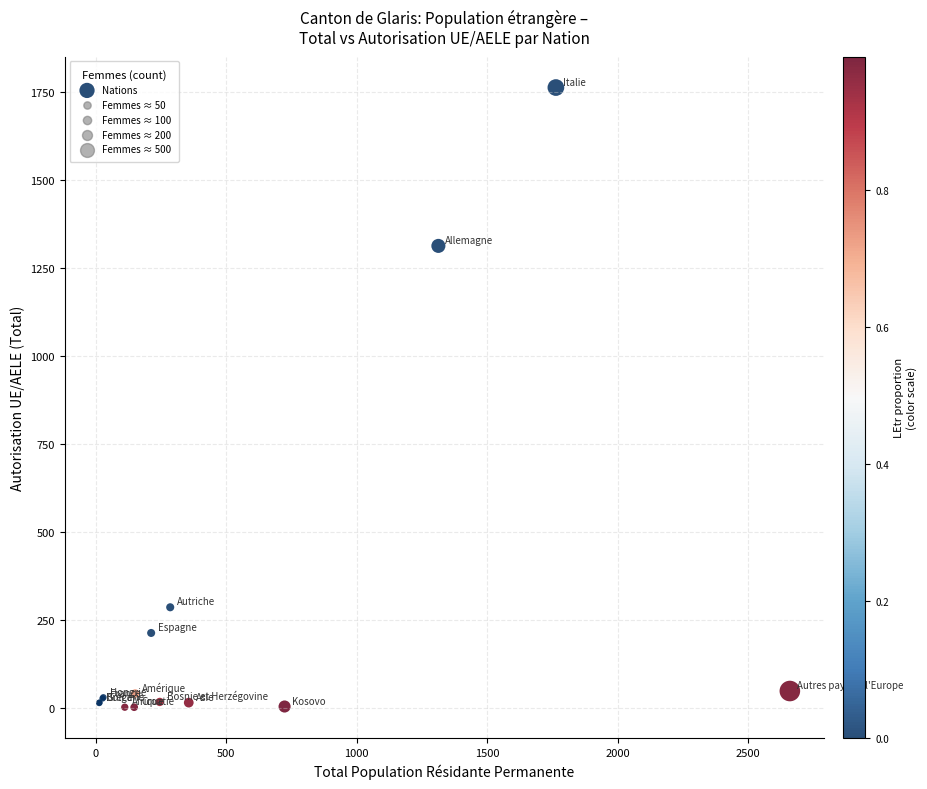

What Y value in the scatter plot is closest to 882?

1313